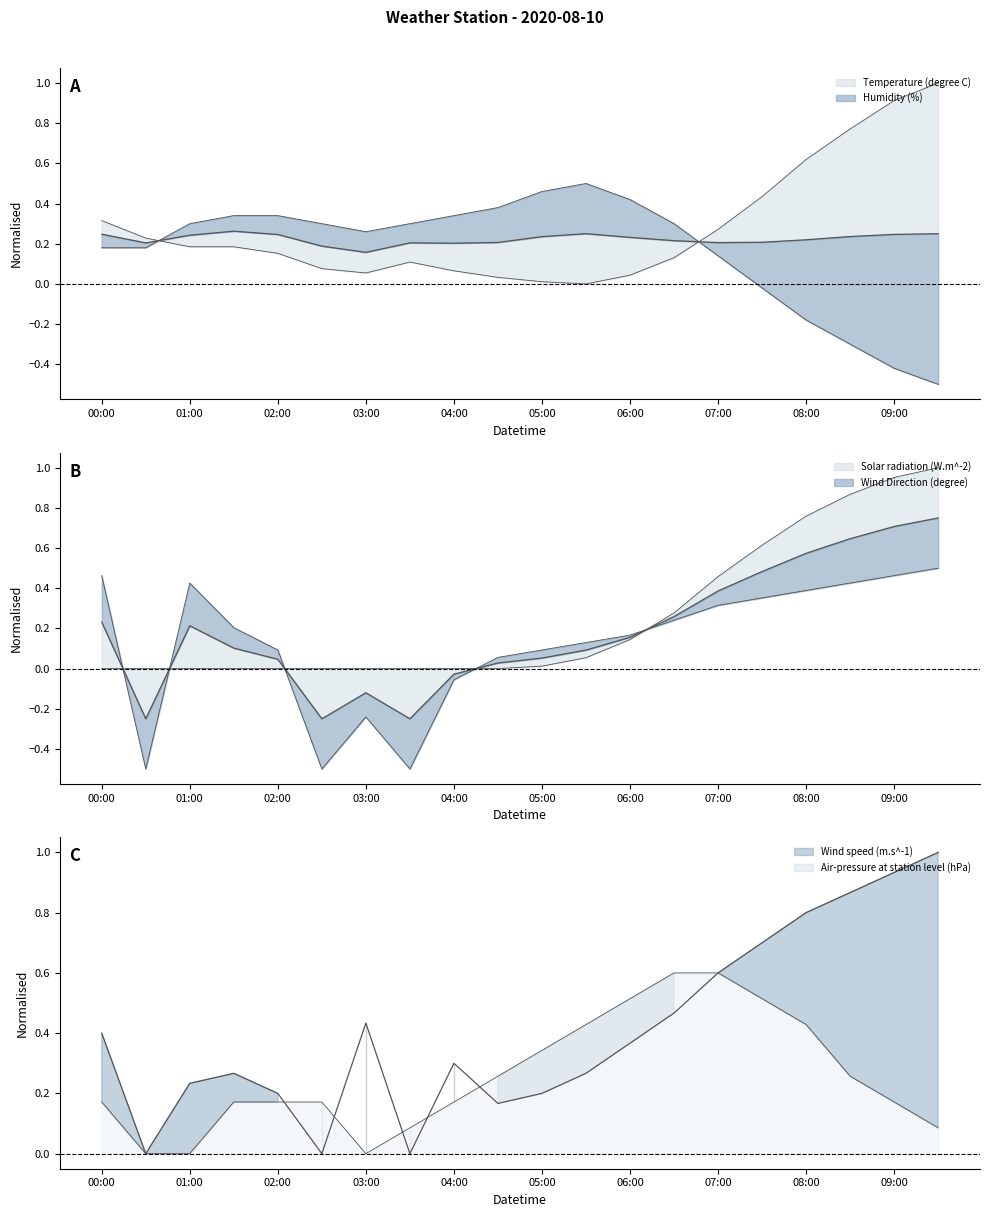

What position from the left is 09:00?

19